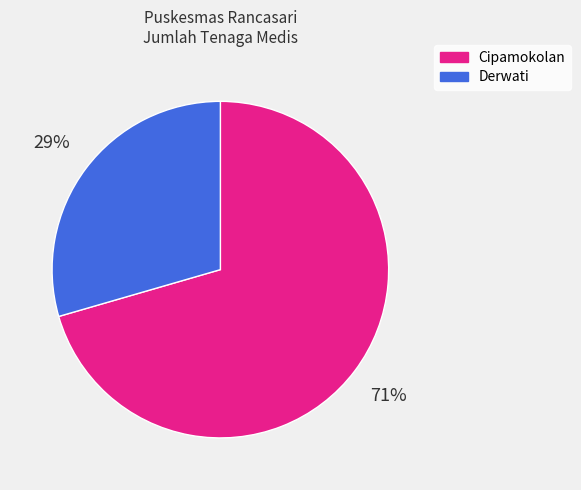

Does any single category account for the majority?

Yes